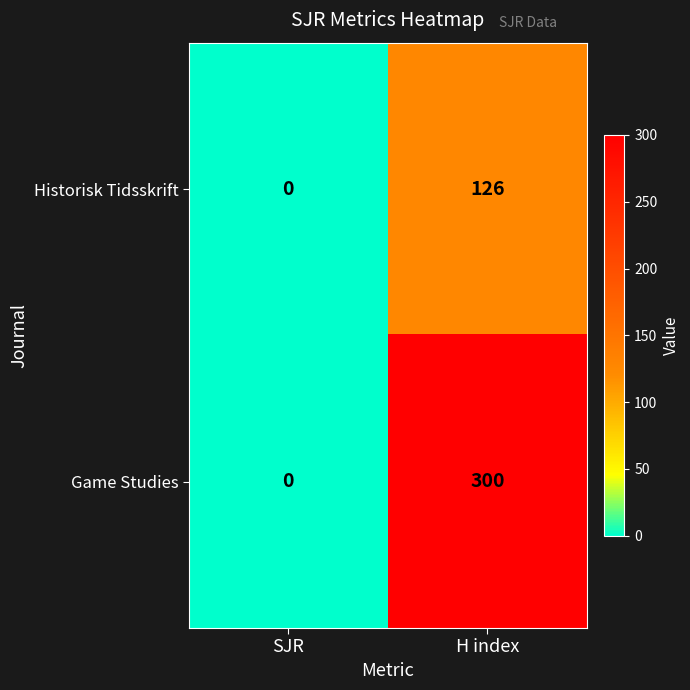

What is the difference between the maximum and minimum values in the Game Studies series?

300